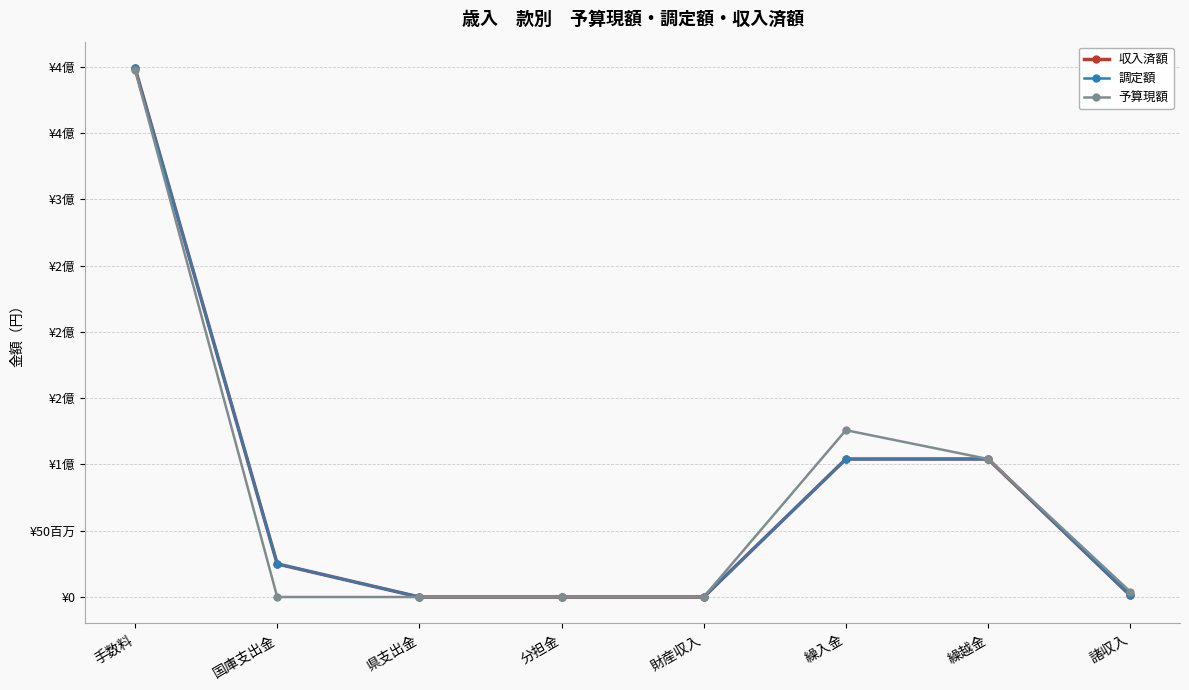

True or false: 調定額 and 収入済額 cross at least once.

False